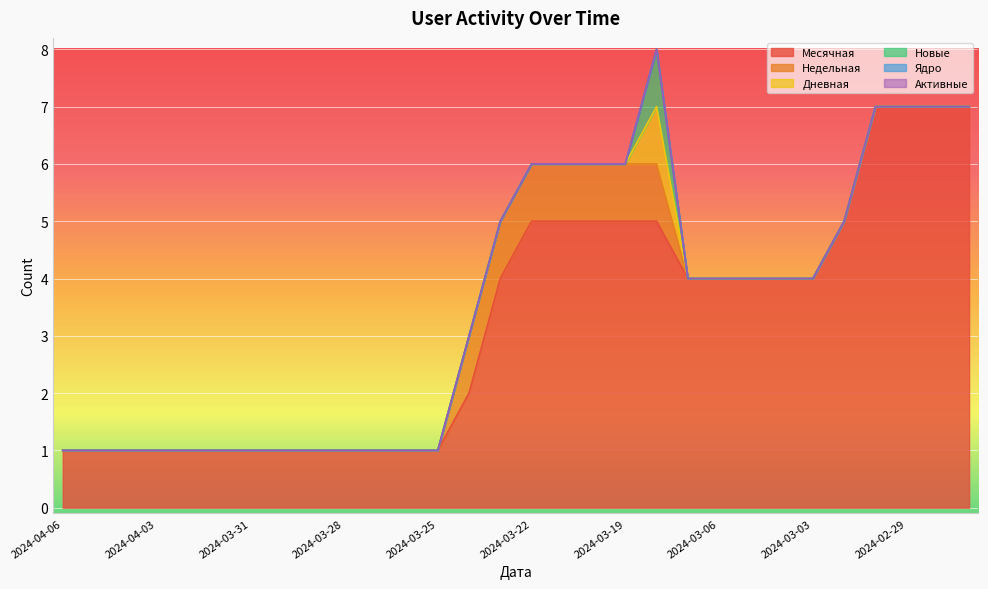

Reading left to right, transcribe all the data shown in this chart.

Месячная: 1	1	1	1	1	1	1	1	1	1	1	1	1	2	4	5	5	5	5	5	4	4	4	4	4	5	7	7	7	7
Недельная: 0	0	0	0	0	0	0	0	0	0	0	0	0	1	1	1	1	1	1	1	0	0	0	0	0	0	0	0	0	0
Дневная: 0	0	0	0	0	0	0	0	0	0	0	0	0	0	0	0	0	0	0	1	0	0	0	0	0	0	0	0	0	0
Новые: 0	0	0	0	0	0	0	0	0	0	0	0	0	0	0	0	0	0	0	1	0	0	0	0	0	0	0	0	0	0
Ядро: 0	0	0	0	0	0	0	0	0	0	0	0	0	0	0	0	0	0	0	0	0	0	0	0	0	0	0	0	0	0
Активные: 0	0	0	0	0	0	0	0	0	0	0	0	0	0	0	0	0	0	0	0	0	0	0	0	0	0	0	0	0	0